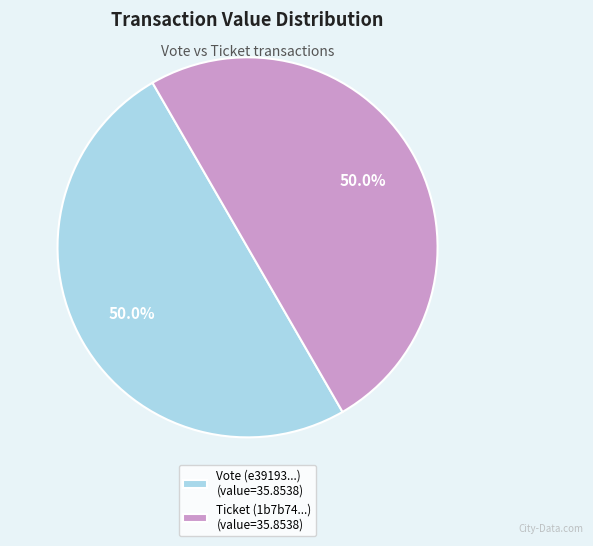

What percentage do Ticket (1b7b74...) (value=35.8538) and Vote (e39193...) (value=35.8538) together represent?

100.0%